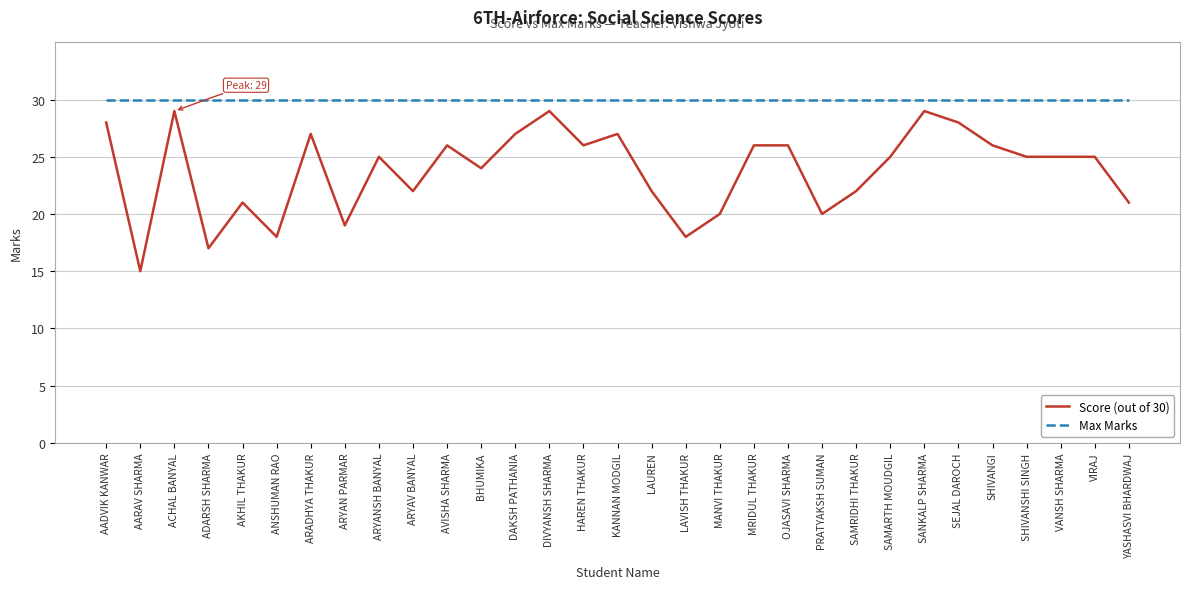

Between LAVISH THAKUR and SHIVANGI, which series saw the biggest shift?

Score (out of 30)